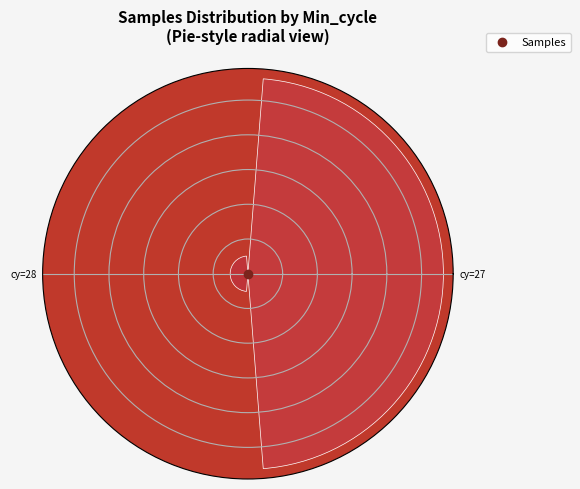

Does the chart contain any negative values?

No